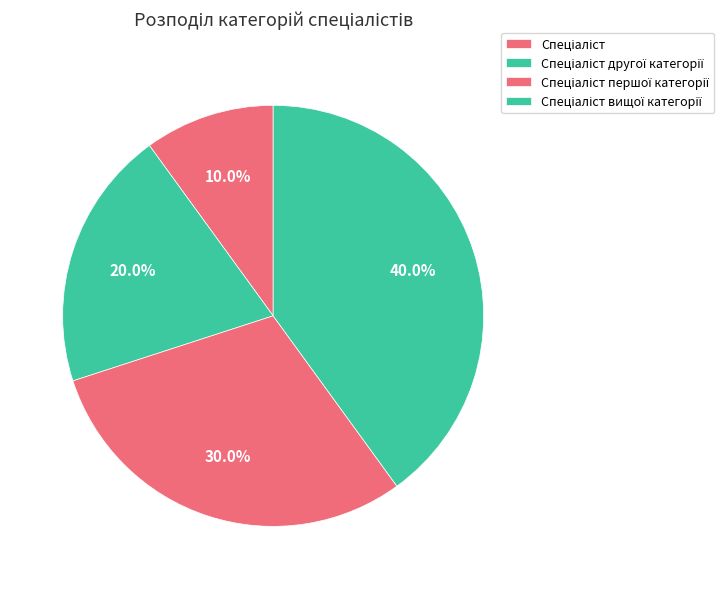

How much of the chart is everything except Спеціаліст?

90.0%